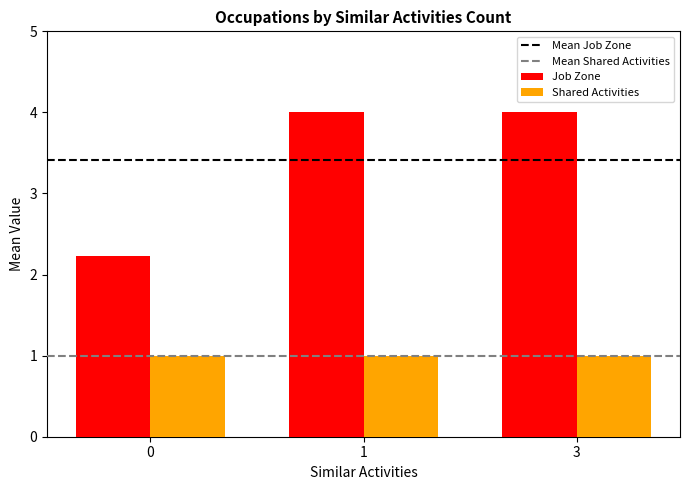

The Shared Activities series shows 1.0 at 1. True or false?

True